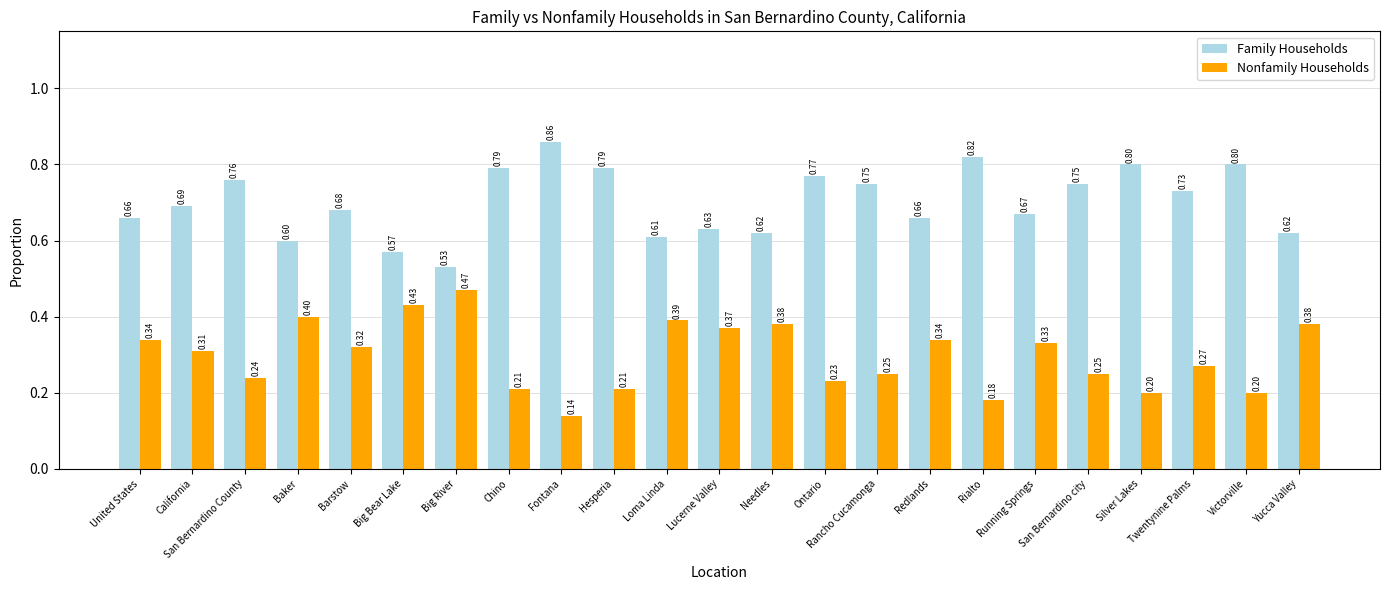

How many bars are there in each group?

2